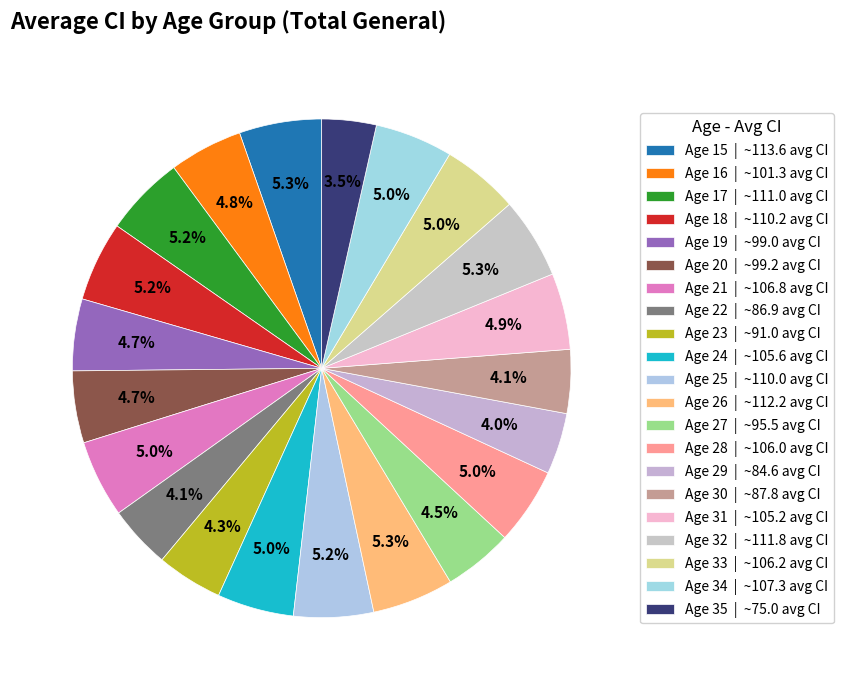

Which category has the smallest portion of the pie?

35